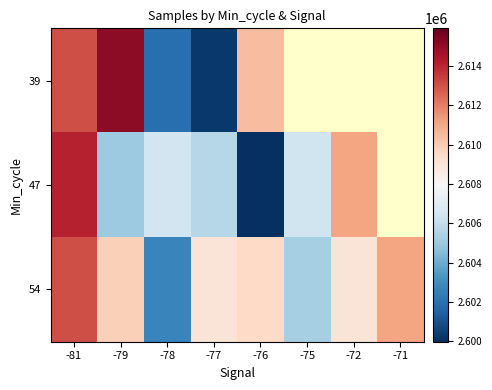

How many values in the 47 series exceed 2606427?

2